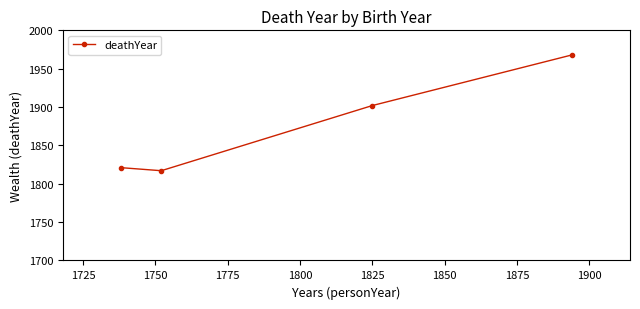

What is the value of the 4th point from the left?

1968